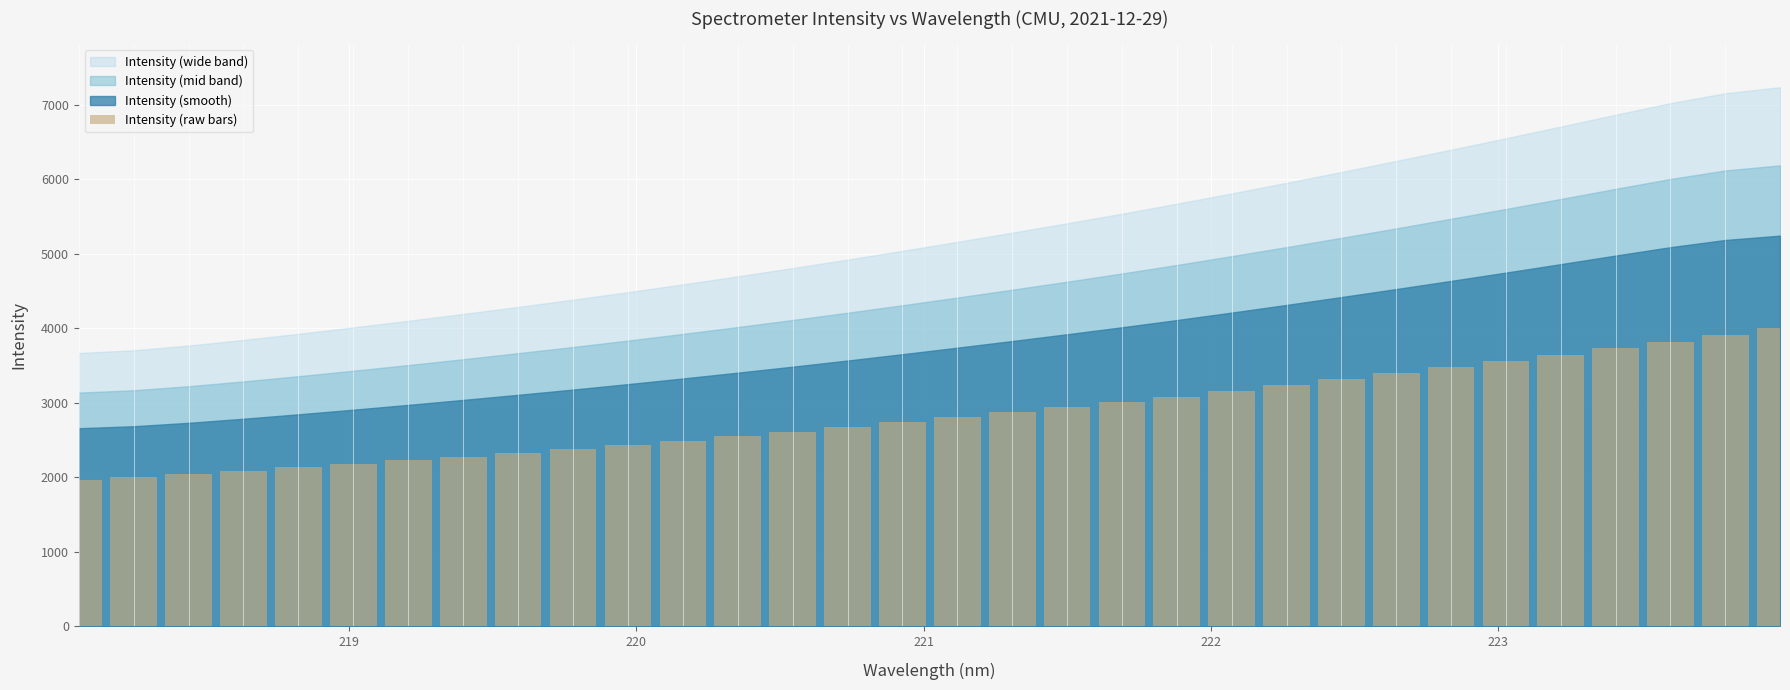

What is the value of the 22nd bar from the left?

3155.8